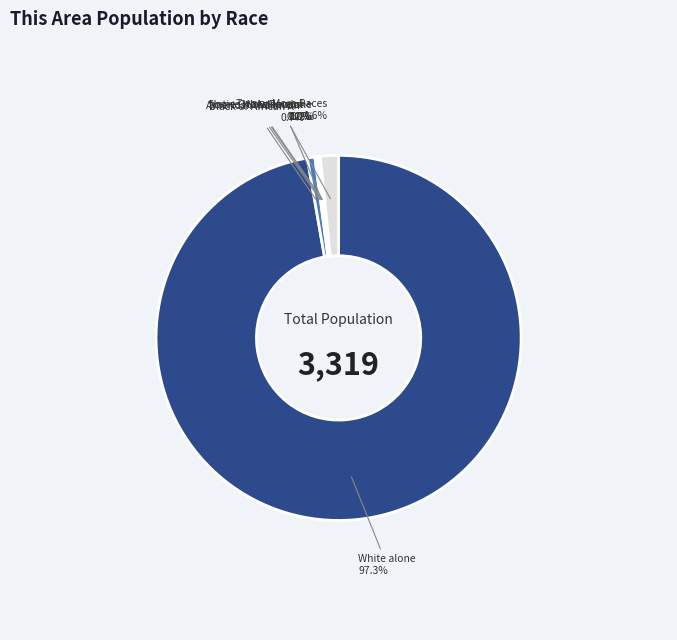

How many slices are in this pie chart?

7